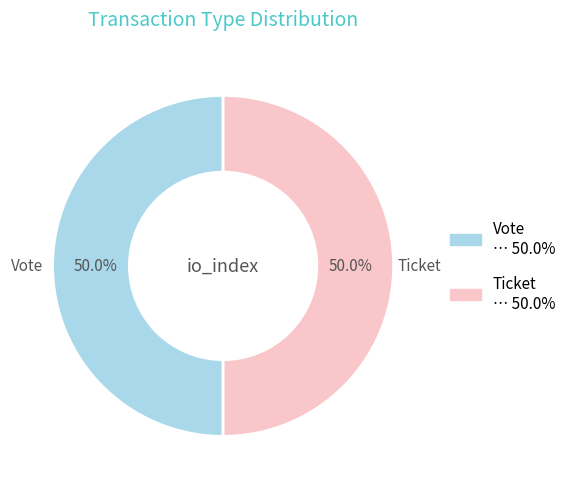

Count the number of slices in the pie.

2